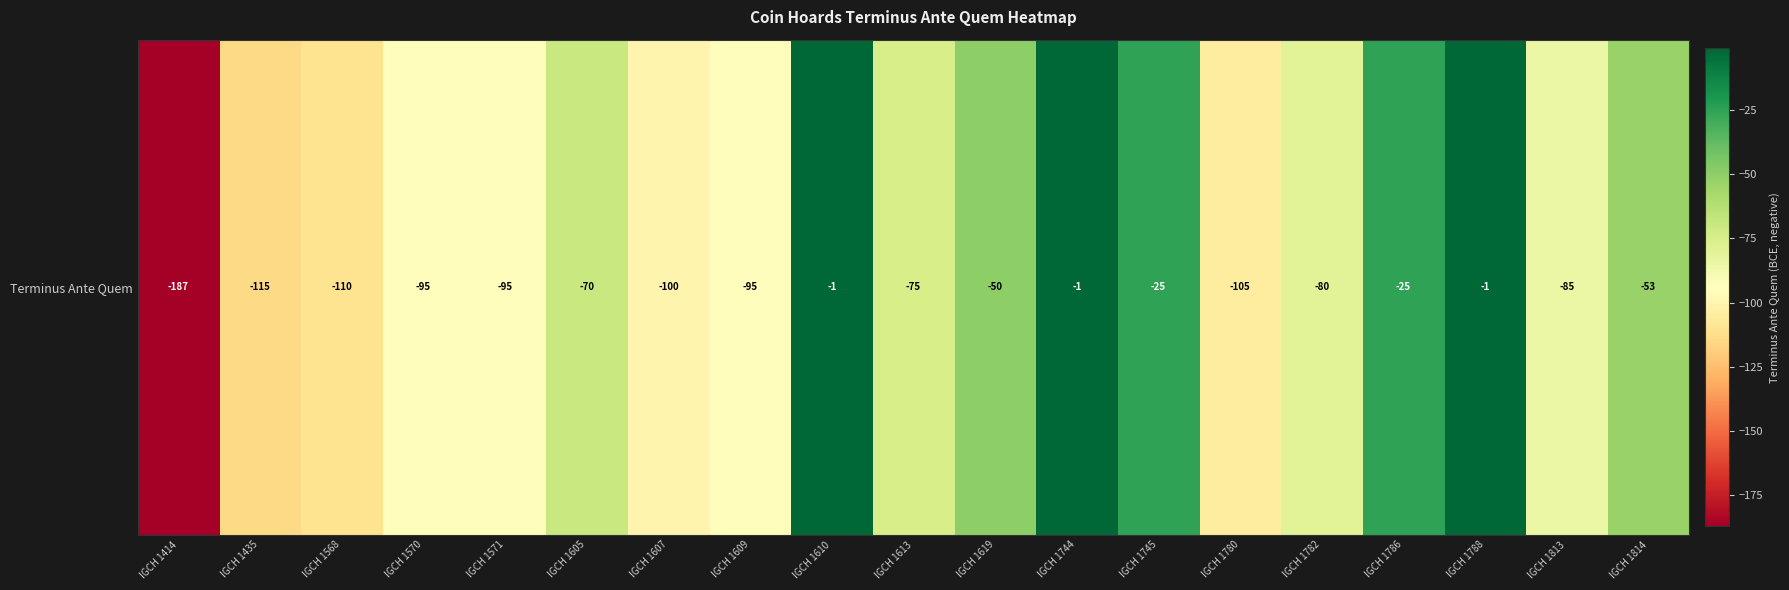

Count the number of data series in this chart.

1